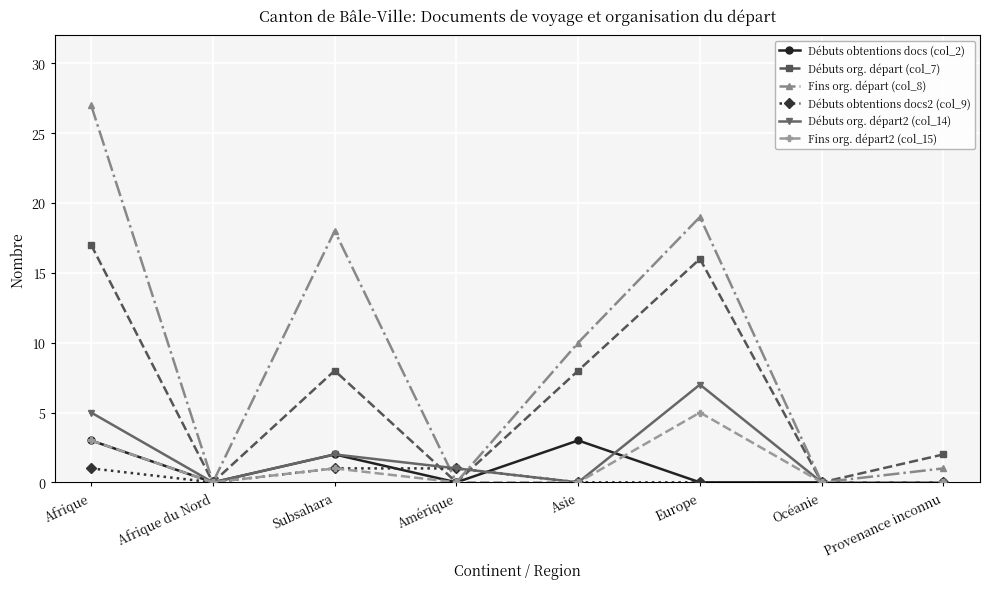

Read the Fins org. départ2 (col_15) value at Subsahara.

1